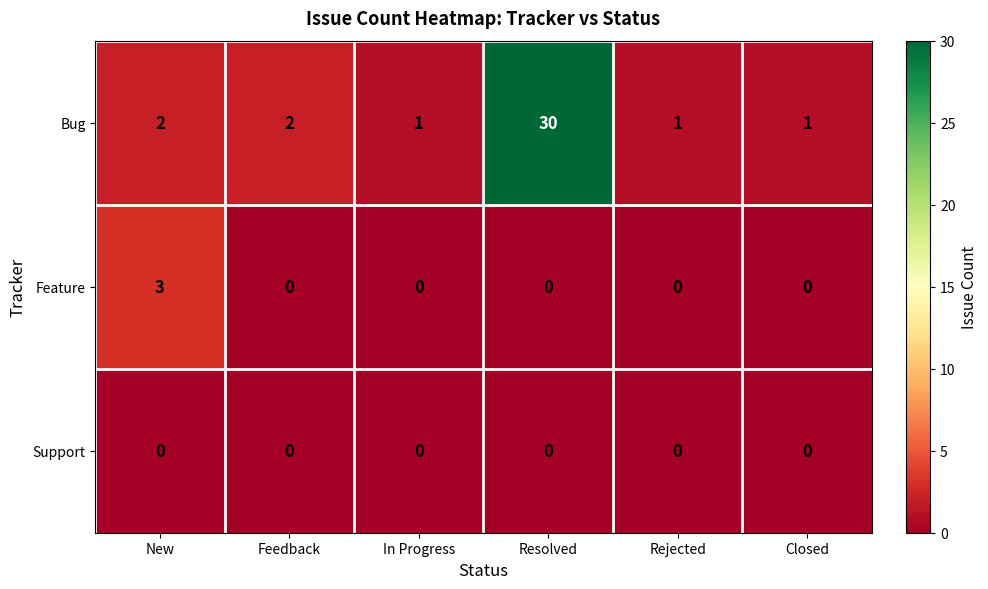

What is the spread (max minus min) of values at Closed?

1